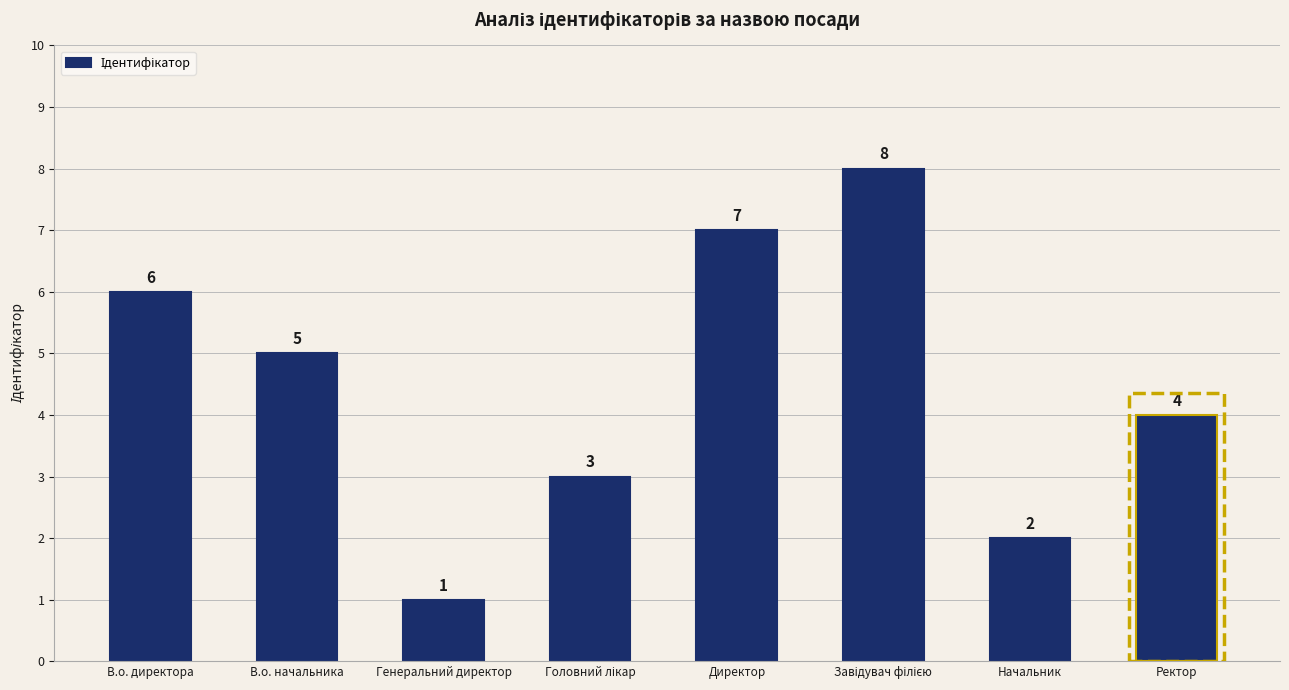

Which has a higher value, Начальник or Генеральний директор?

Начальник